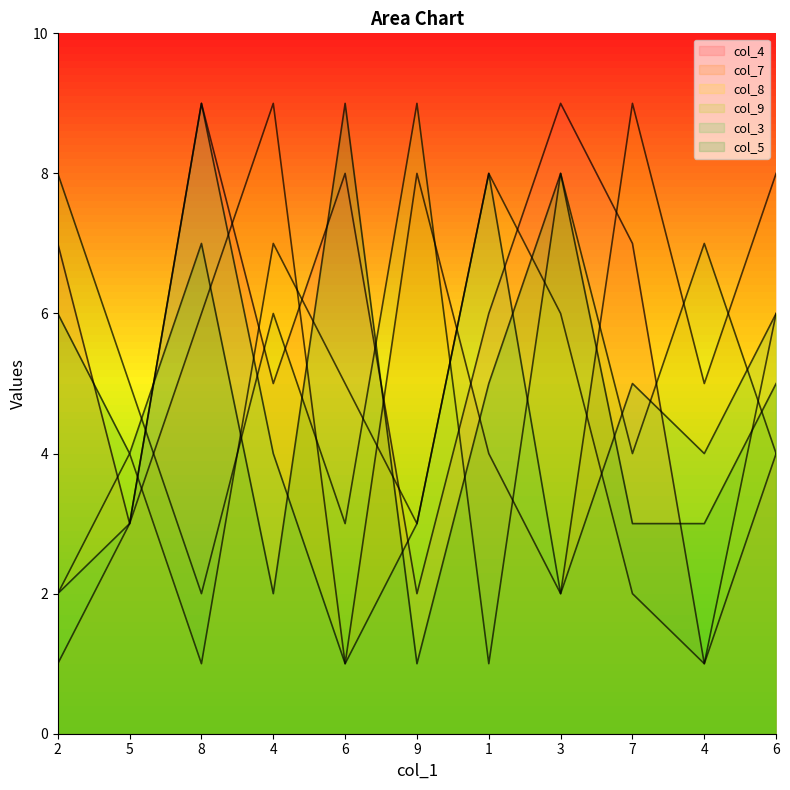

What is the total value across all series at 4?

33